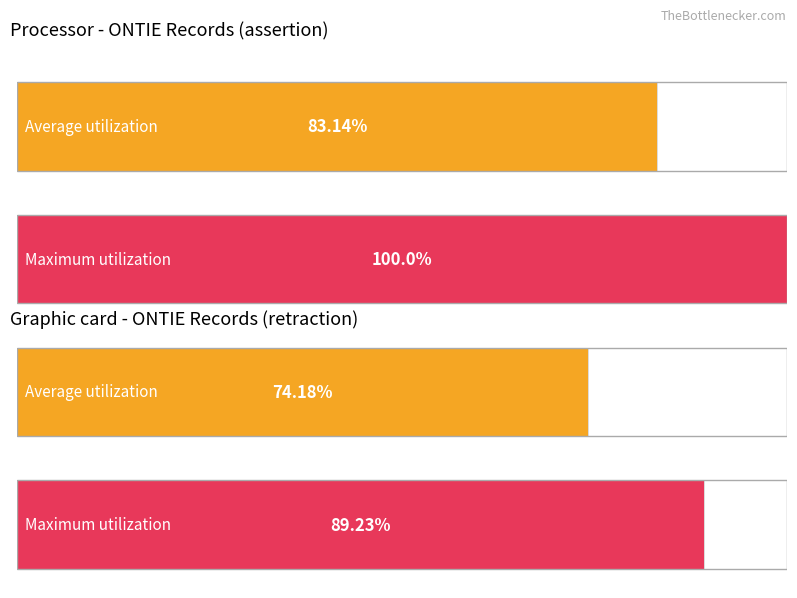

Count the number of data series in this chart.

2